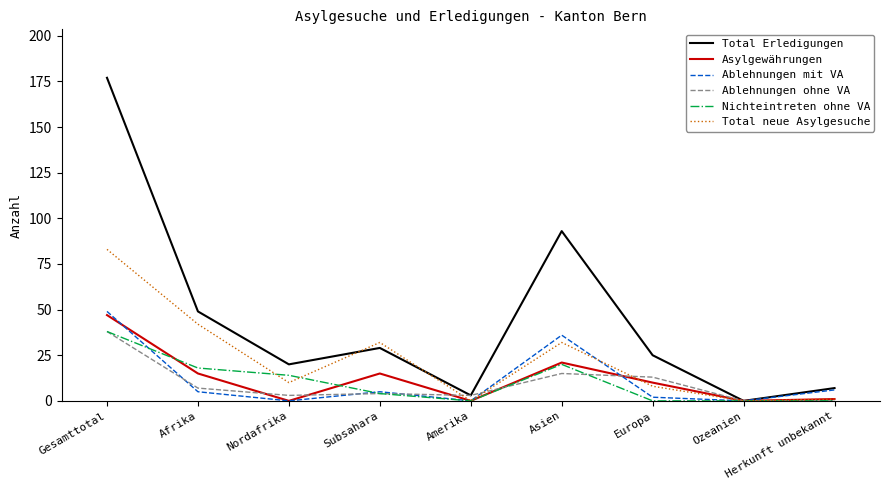

What is the maximum value for Asylgewährungen?

47